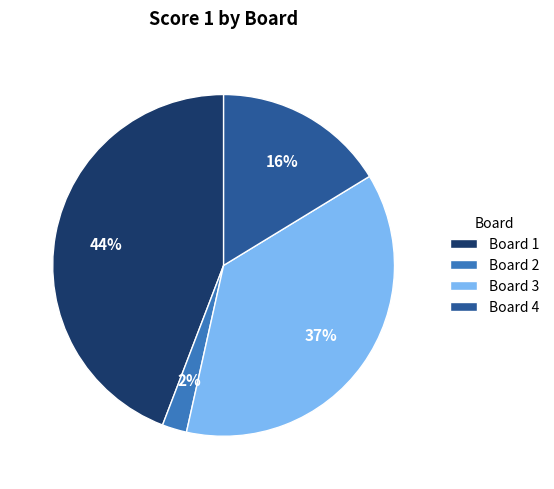

Count the number of slices in the pie.

4